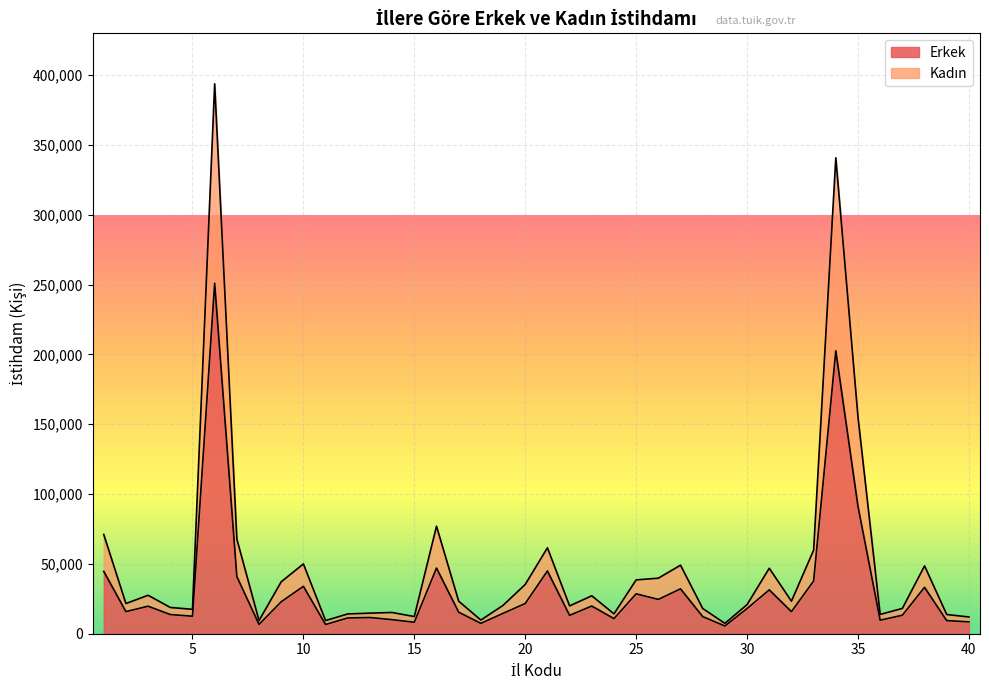

Does the chart display data point markers on the line(s)?

No